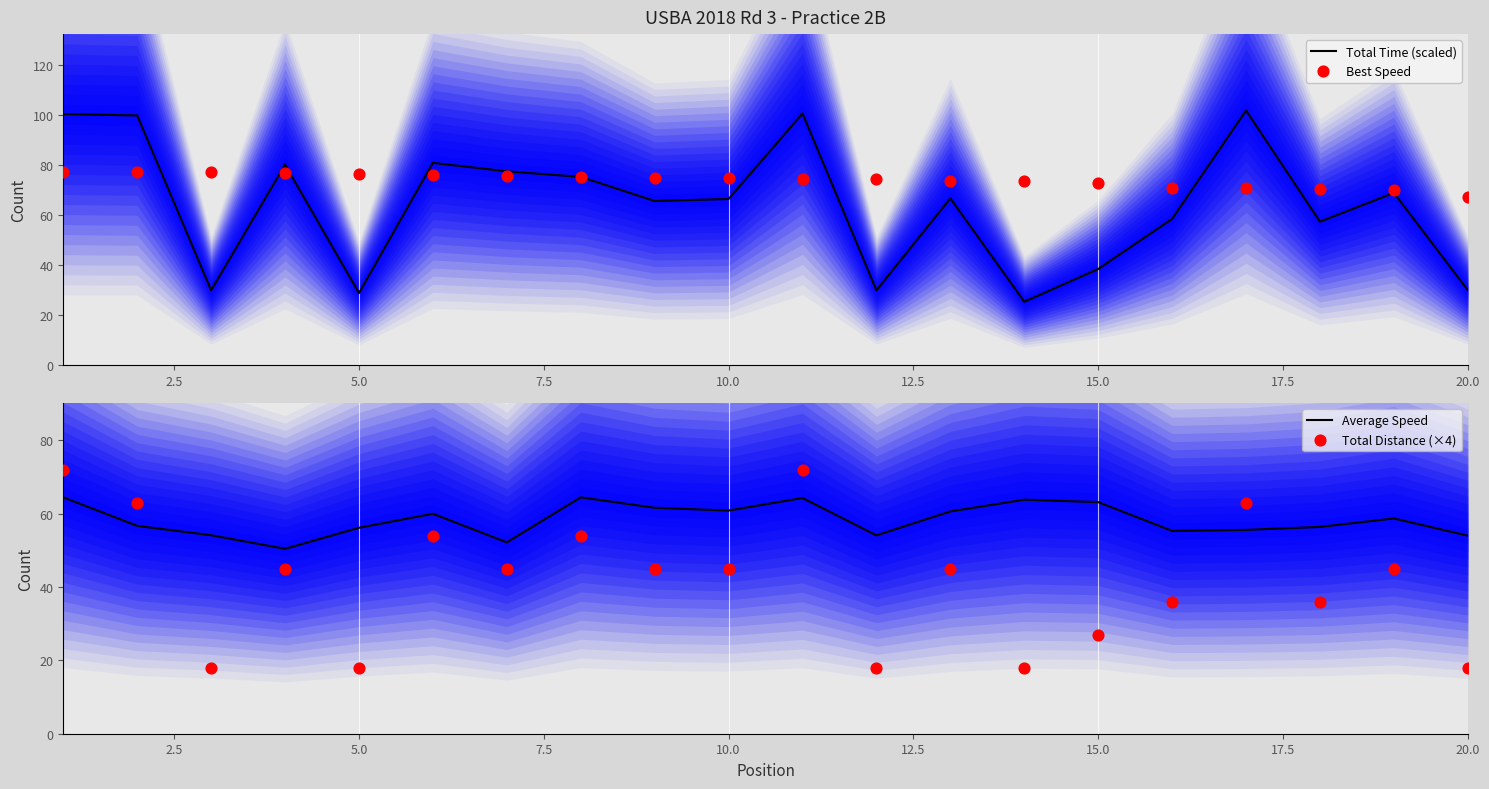

Is the value of Total Distance (×4) at 15.0 greater than the value of Average Speed at 15.0?

No